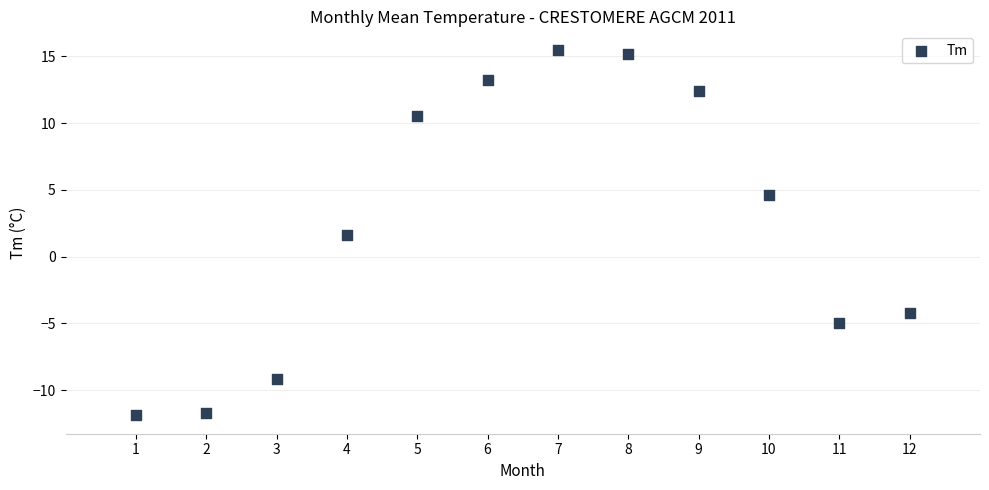

What is the range of Y values (max minus min)?

27.4